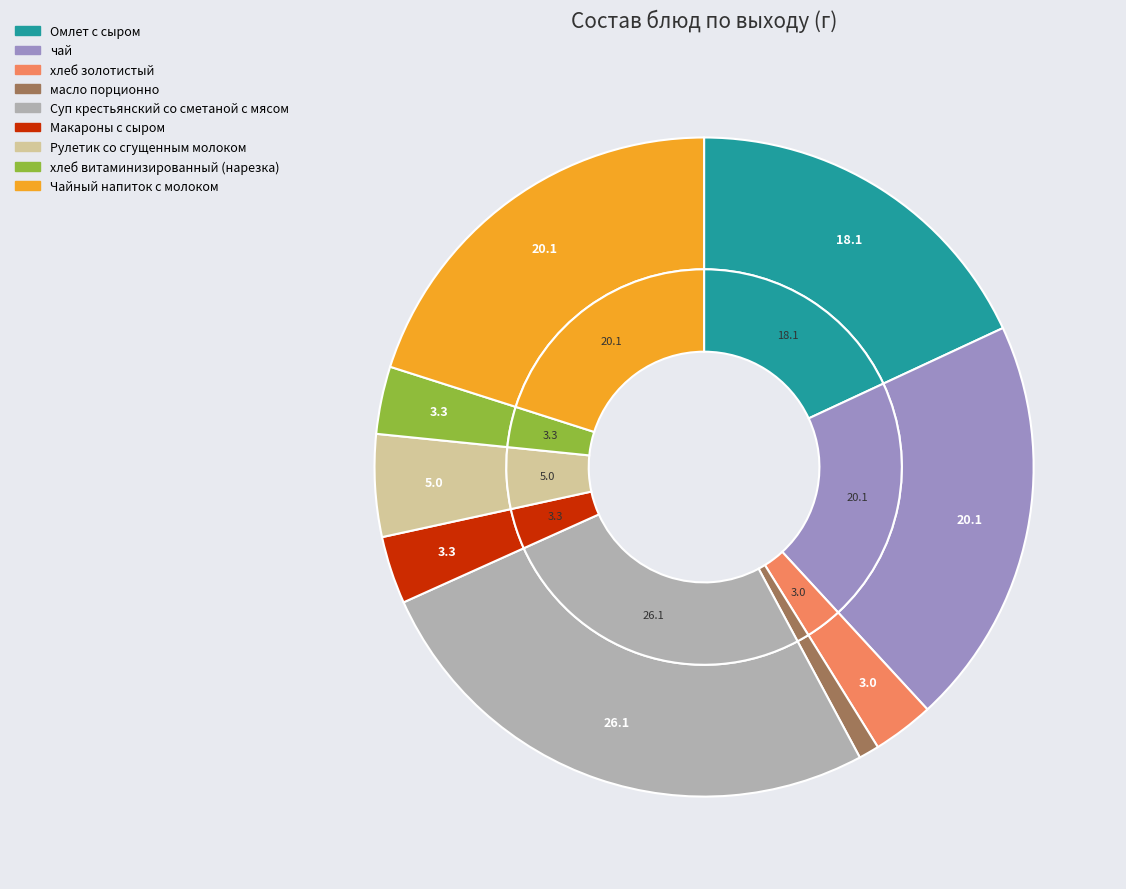

Is хлеб золотистый the majority of the pie?

No